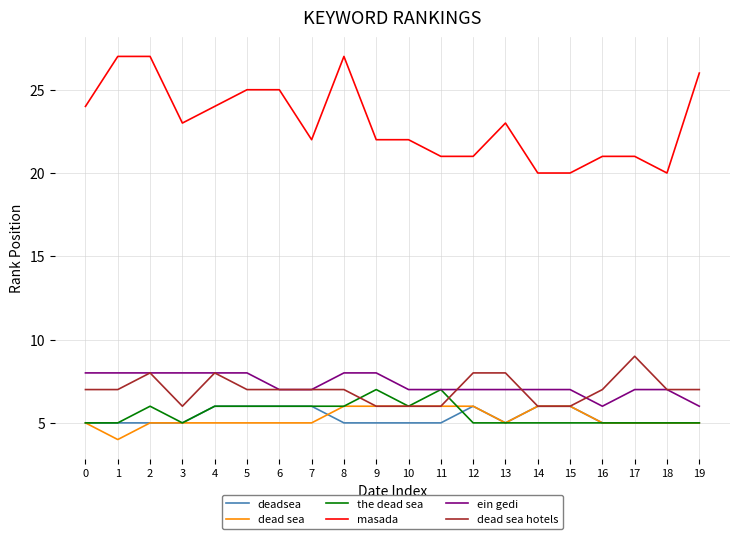

What is the difference between the masada values at 17 and 2?

6